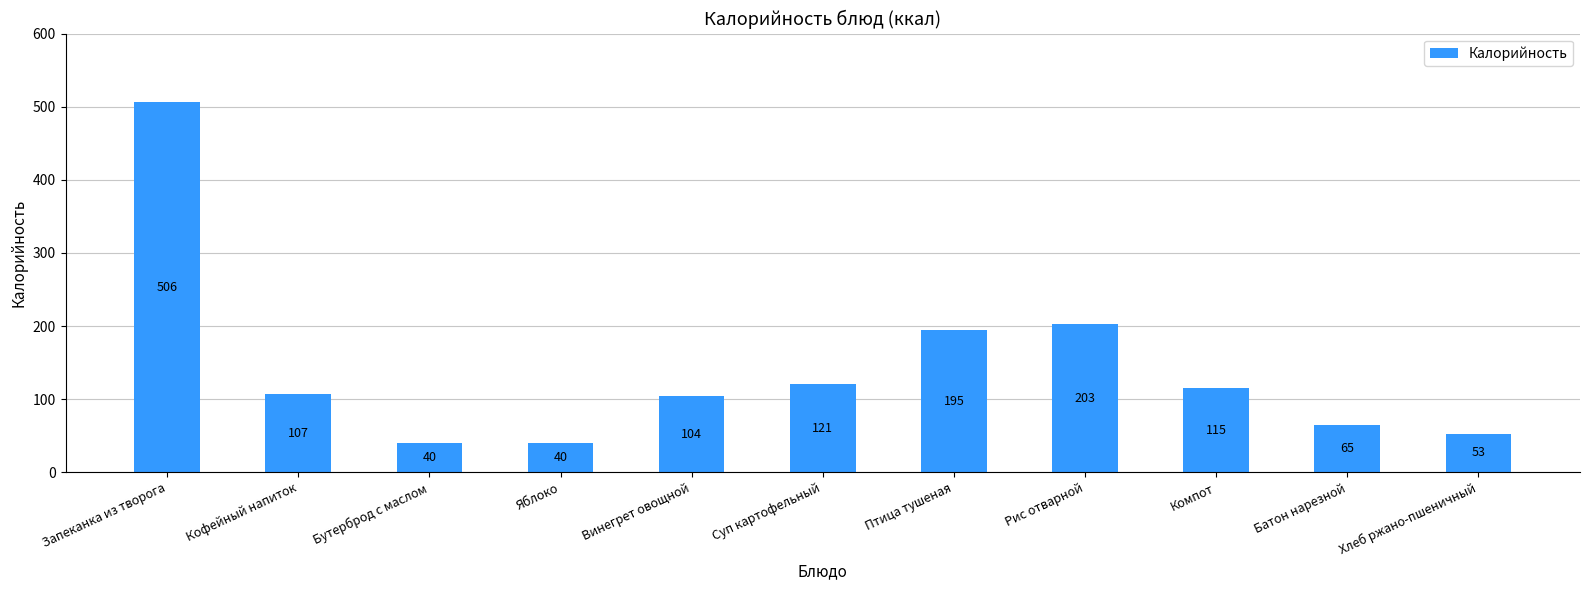

Reading left to right, extract all data points from this chart.

Запеканка из творога=506	Кофейный напиток=107	Бутерброд с маслом=40	Яблоко=40	Винегрет овощной=104	Суп картофельный=121	Птица тушеная=195	Рис отварной=203	Компот=115	Батон нарезной=65	Хлеб ржано-пшеничный=53